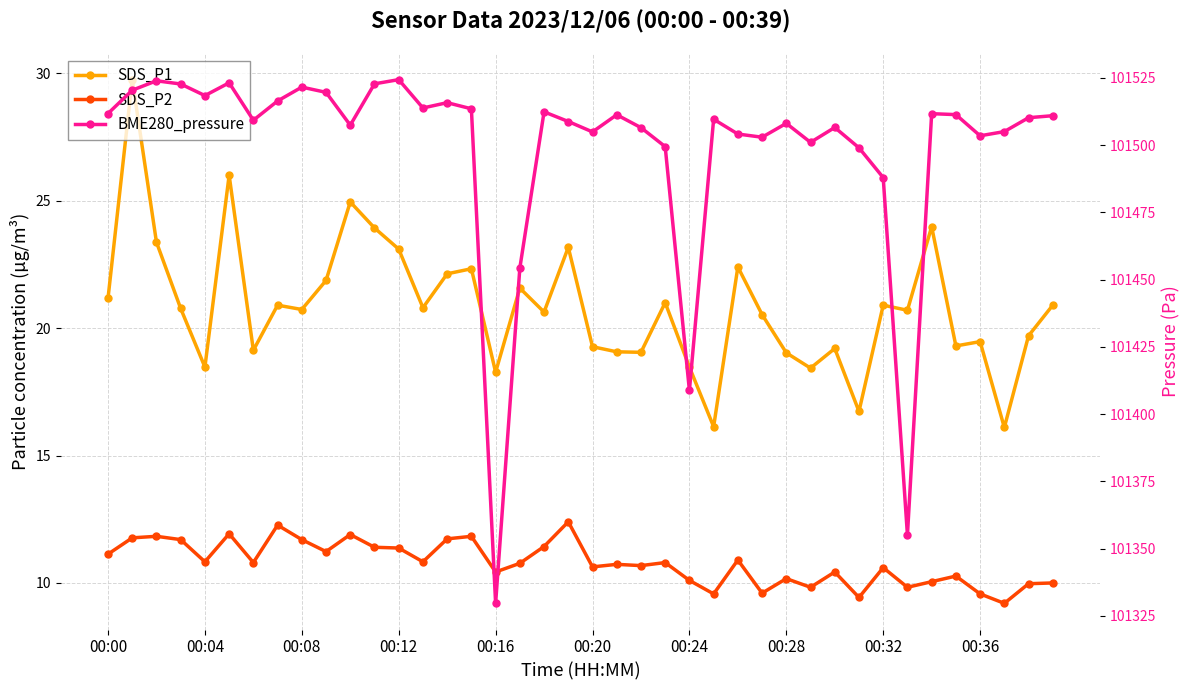

How many lines are shown in the chart?

3